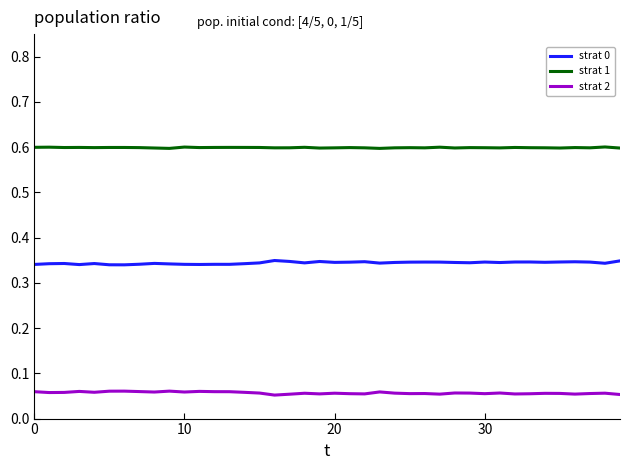

True or false: strat 0 and strat 2 intersect in this chart.

False